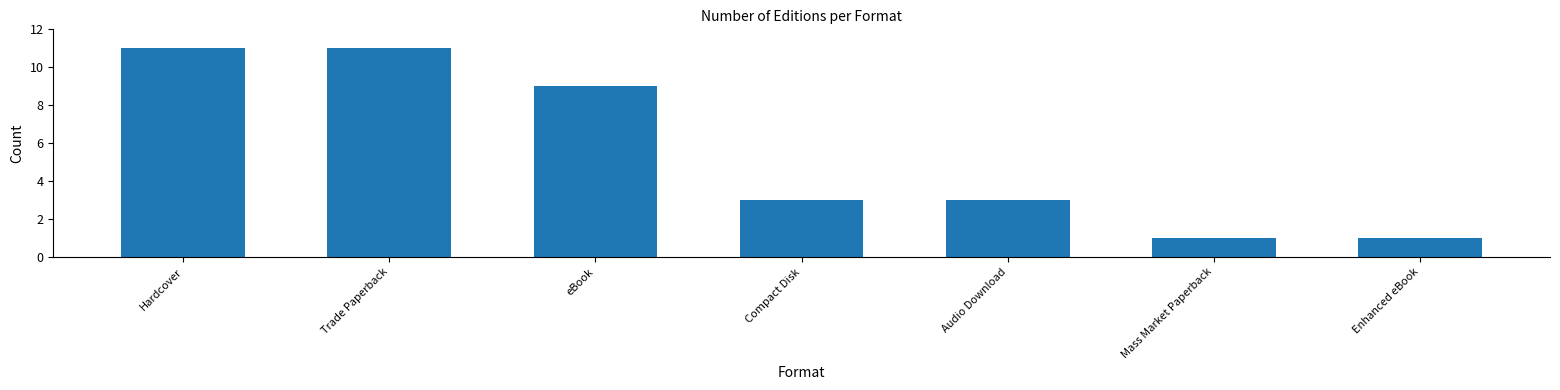

How many categories are shown in the chart?

7